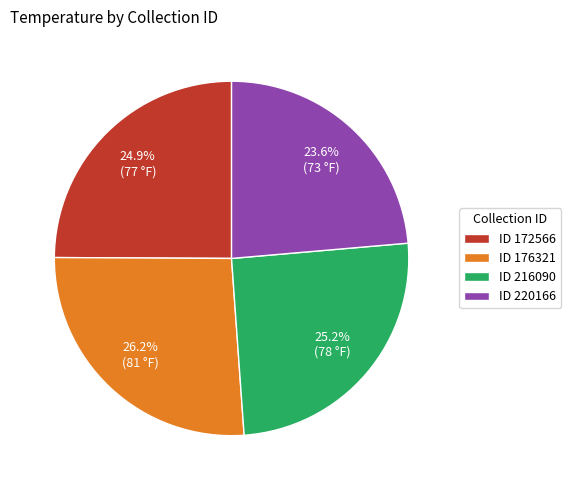

To the nearest percent, what is the difference between the largest and smallest slice percentages?

3%